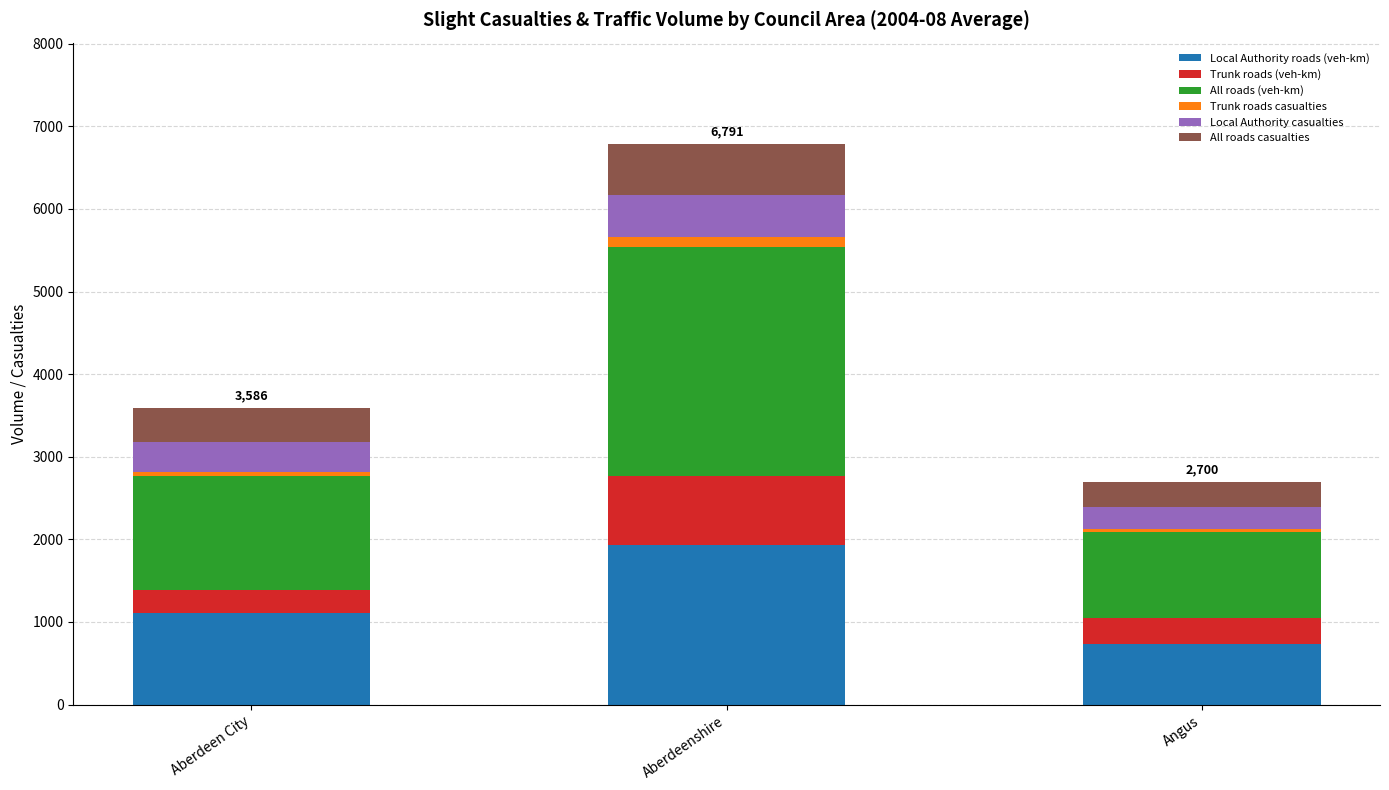

Which category has the highest value in the Local Authority roads (veh-km) series?

Aberdeenshire